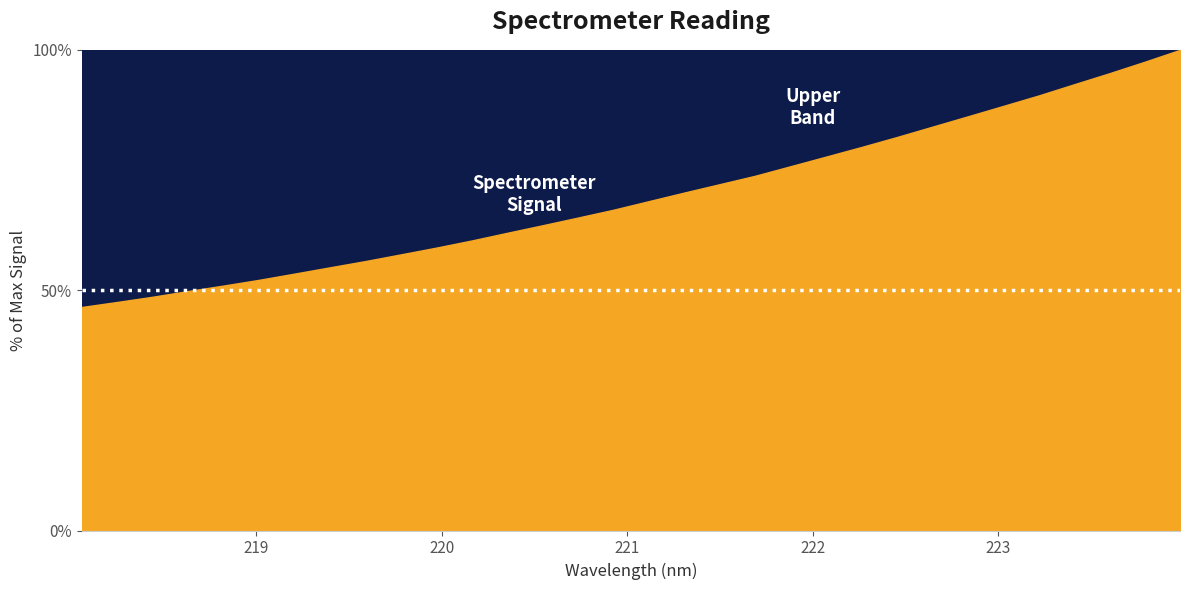

Rank the categories by value from highest to lowest.

223.9802, 223.7895, 223.5987, 223.408, 223.2172, 223.0264, 222.8355, 222.6447, 222.4538, 222.263, 222.0721, 221.8812, 221.6902, 221.4993, 221.3083, 221.1174, 220.9264, 220.7354, 220.5444, 220.3533, 220.1623, 219.9712, 219.7801, 219.589, 219.3979, 219.2067, 219.0156, 218.8244, 218.6332, 218.442, 218.2508, 218.0596